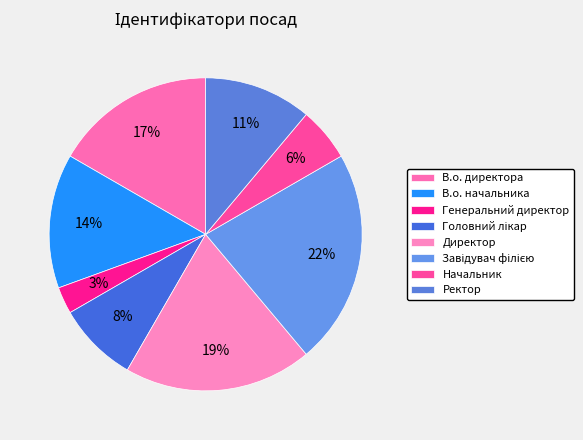

Does В.о. начальника represent more than half of the total?

No